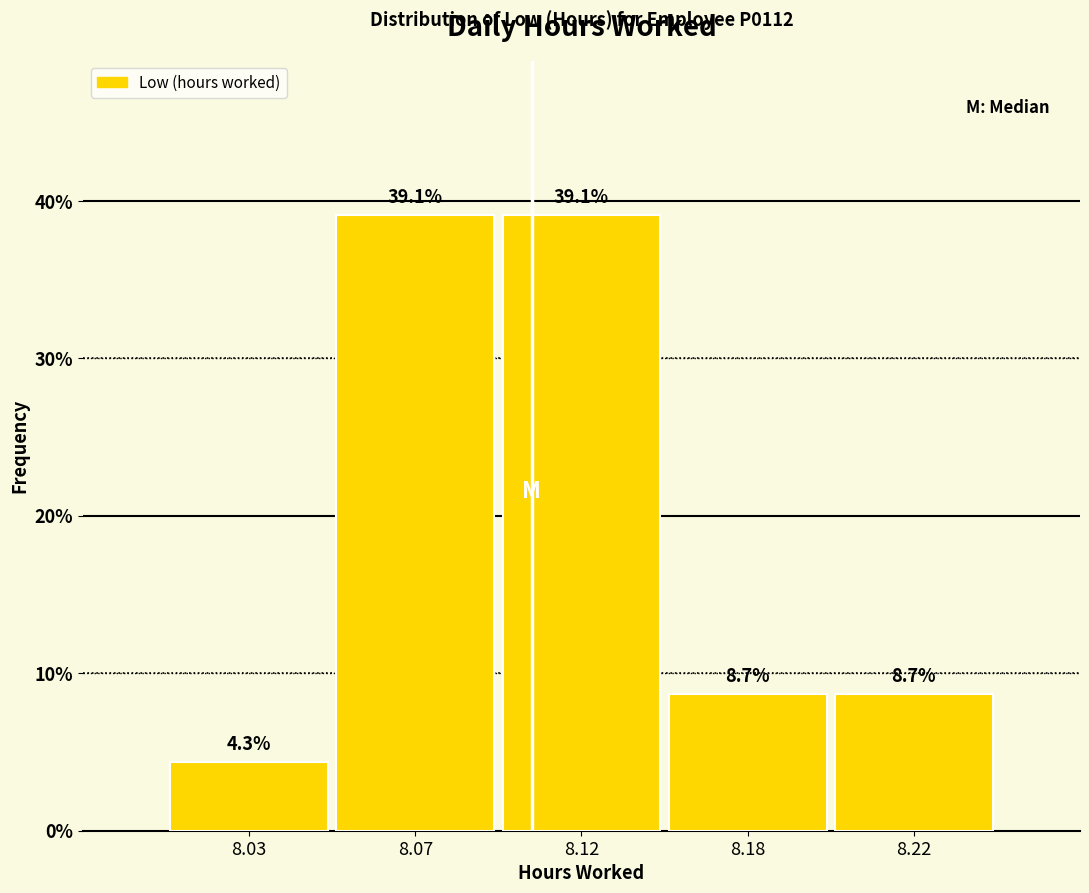

Reading right to left, transcribe all the data shown in this chart.

8.7	8.7	39.1	39.1	4.3